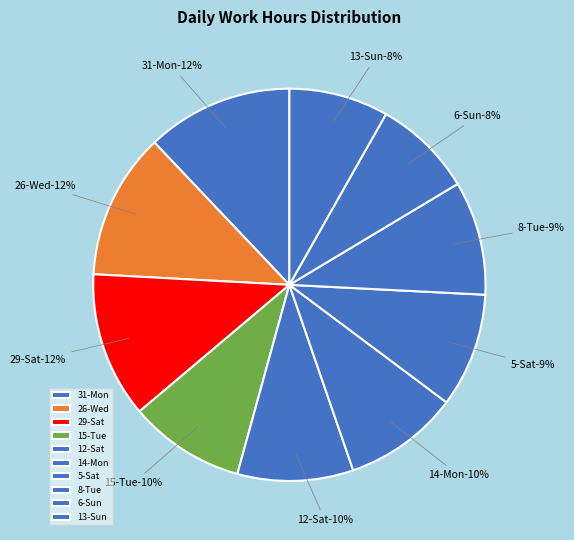

The 12-Sat slice represents 1% of the pie. True or false?

False